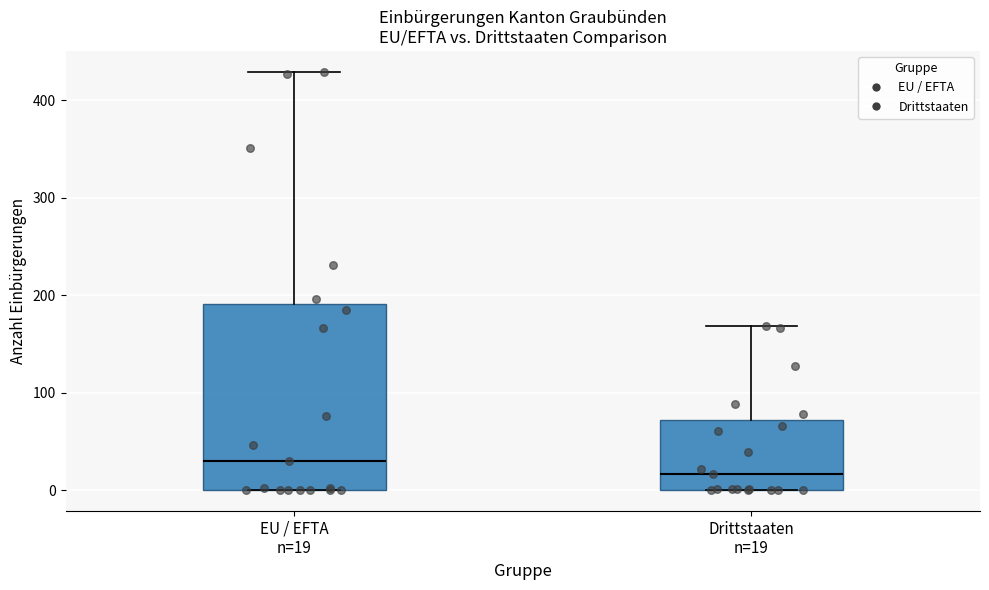

Where is the upper edge of the box for EU / EFTA n=19 on the y-axis? The values are not printed on the chart, so give them approximately, as read against the axis.

190